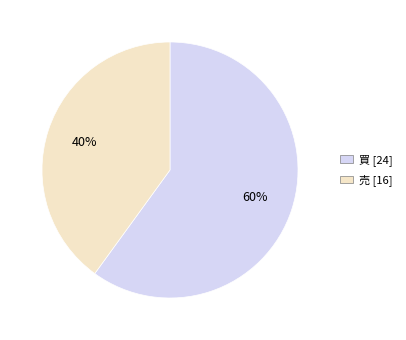

Approximately how many times larger is the value at 買 compared to 売?

1.5